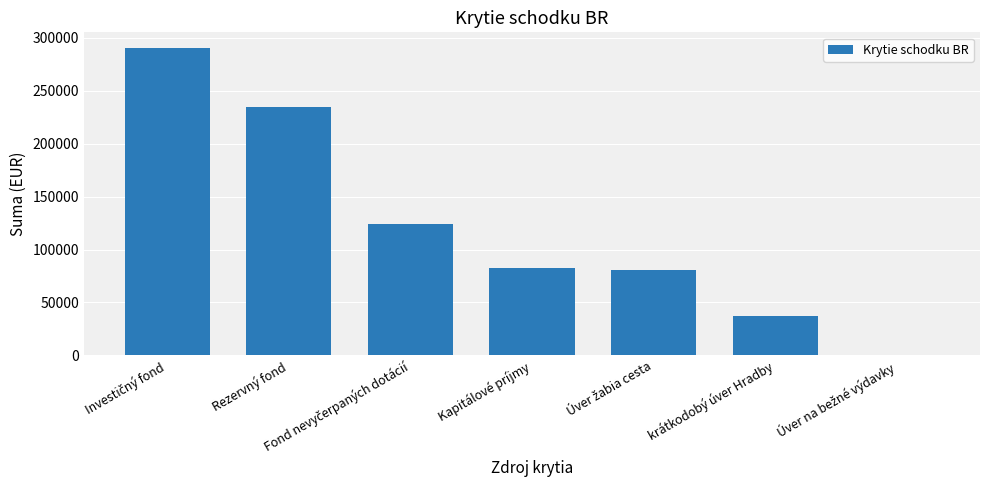

What is the sum of all values?

850188